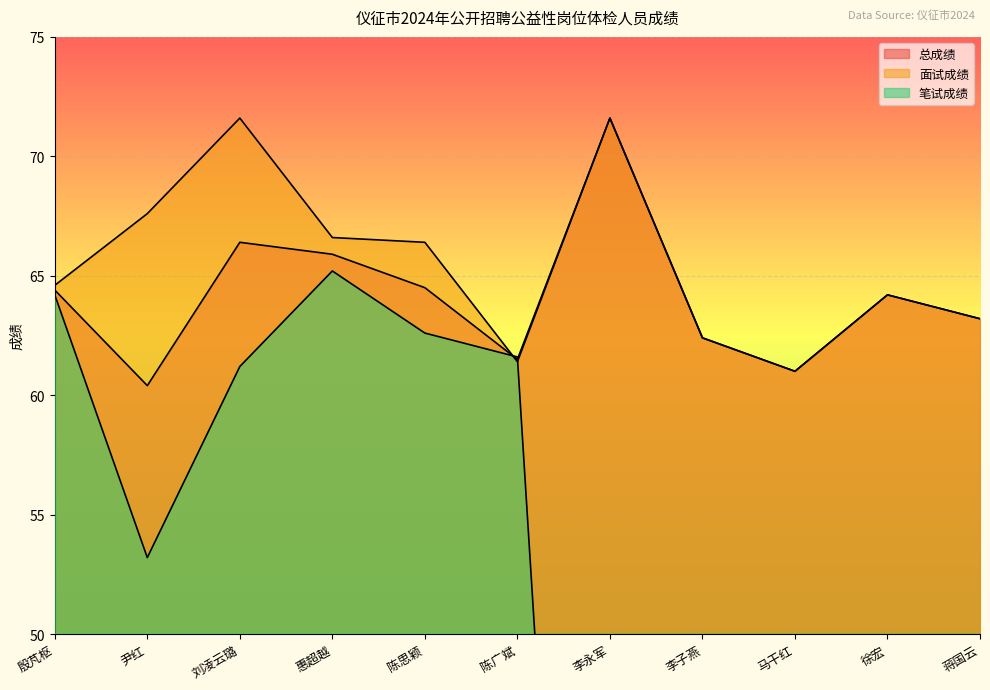

Reading left to right, transcribe all the data shown in this chart.

总成绩: 殷芃枢=64.4	尹红=60.4	刘凌云璐=66.4	惠超越=65.9	陈思颖=64.5	陈广斌=61.5	李永军=71.6	李子燕=62.4	马干红=61.0	徐宏=64.2	蒋国云=63.2
面试成绩: 殷芃枢=64.6	尹红=67.6	刘凌云璐=71.6	惠超越=66.6	陈思颖=66.4	陈广斌=61.4	李永军=71.6	李子燕=62.4	马干红=61.0	徐宏=64.2	蒋国云=63.2
笔试成绩: 殷芃枢=64.2	尹红=53.2	刘凌云璐=61.2	惠超越=65.2	陈思颖=62.6	陈广斌=61.6	李永军=0.0	李子燕=0.0	马干红=0.0	徐宏=0.0	蒋国云=0.0